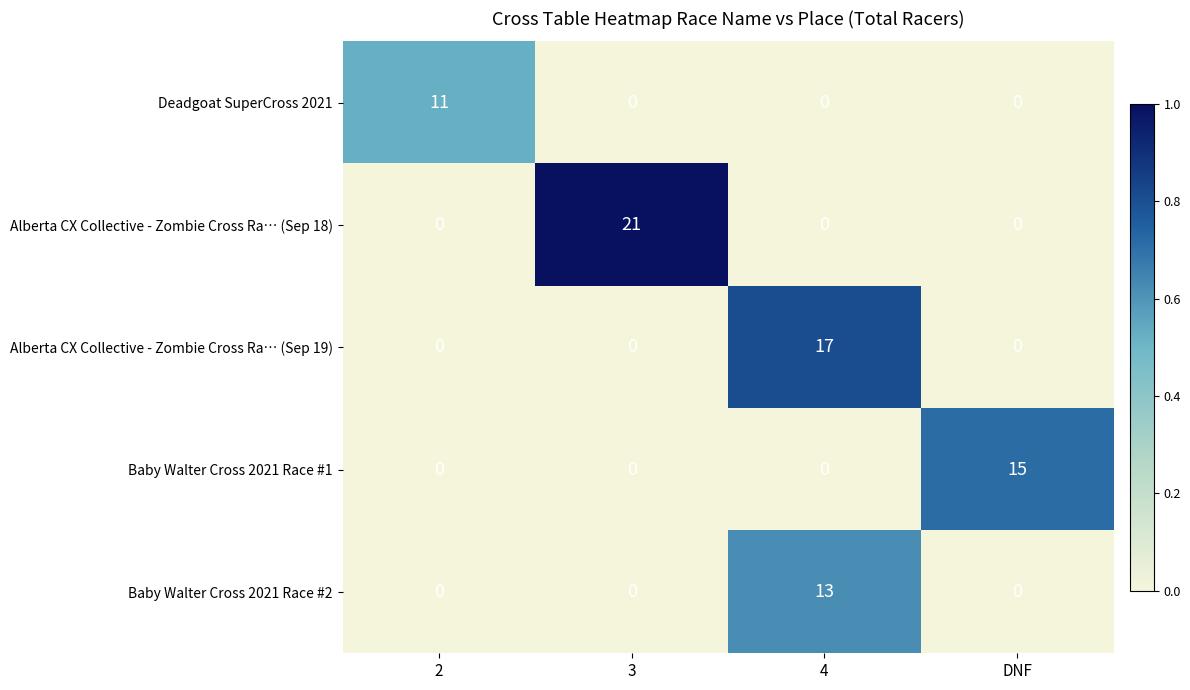

Count the Alberta CX Collective - Zombie Cross Ra… (Sep 18) values in the range 0 to 21.

4